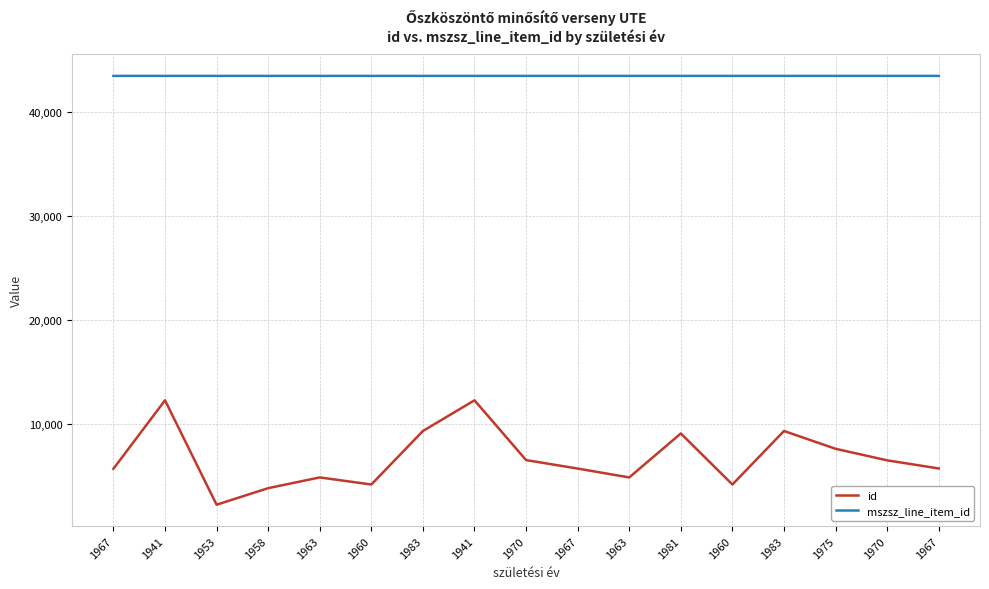

Between 1983 and 1967, which series saw the biggest shift?

id